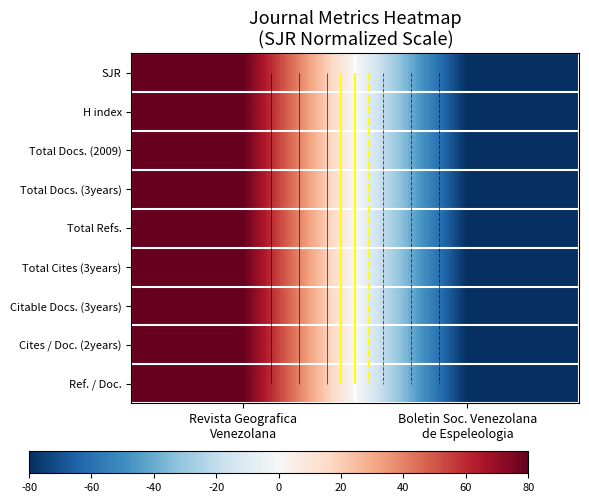

The Total Docs. (3years) series shows 80 at Revista Geografica Venezolana. True or false?

True